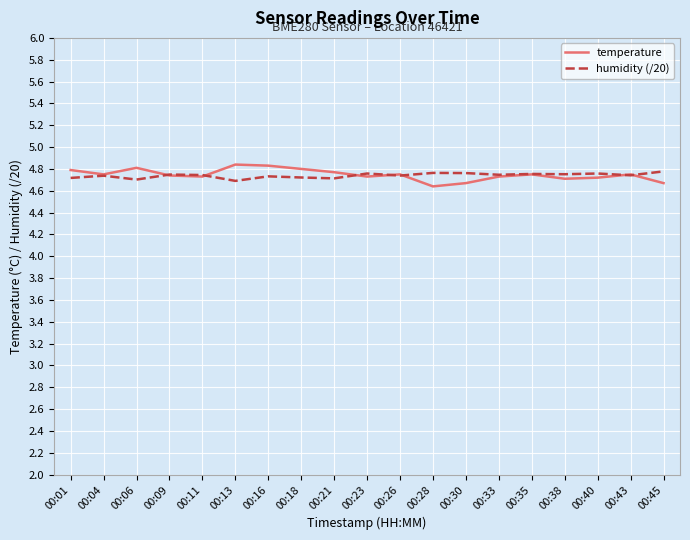

At how many categories does at least one series exceed 4?

19